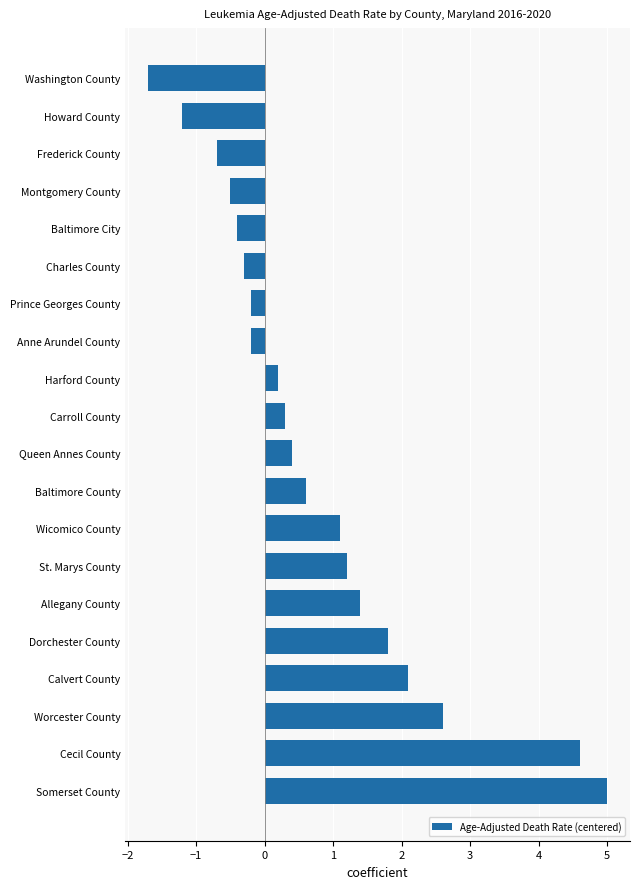

True or false: the data shows -0.4 at Frederick County.

False